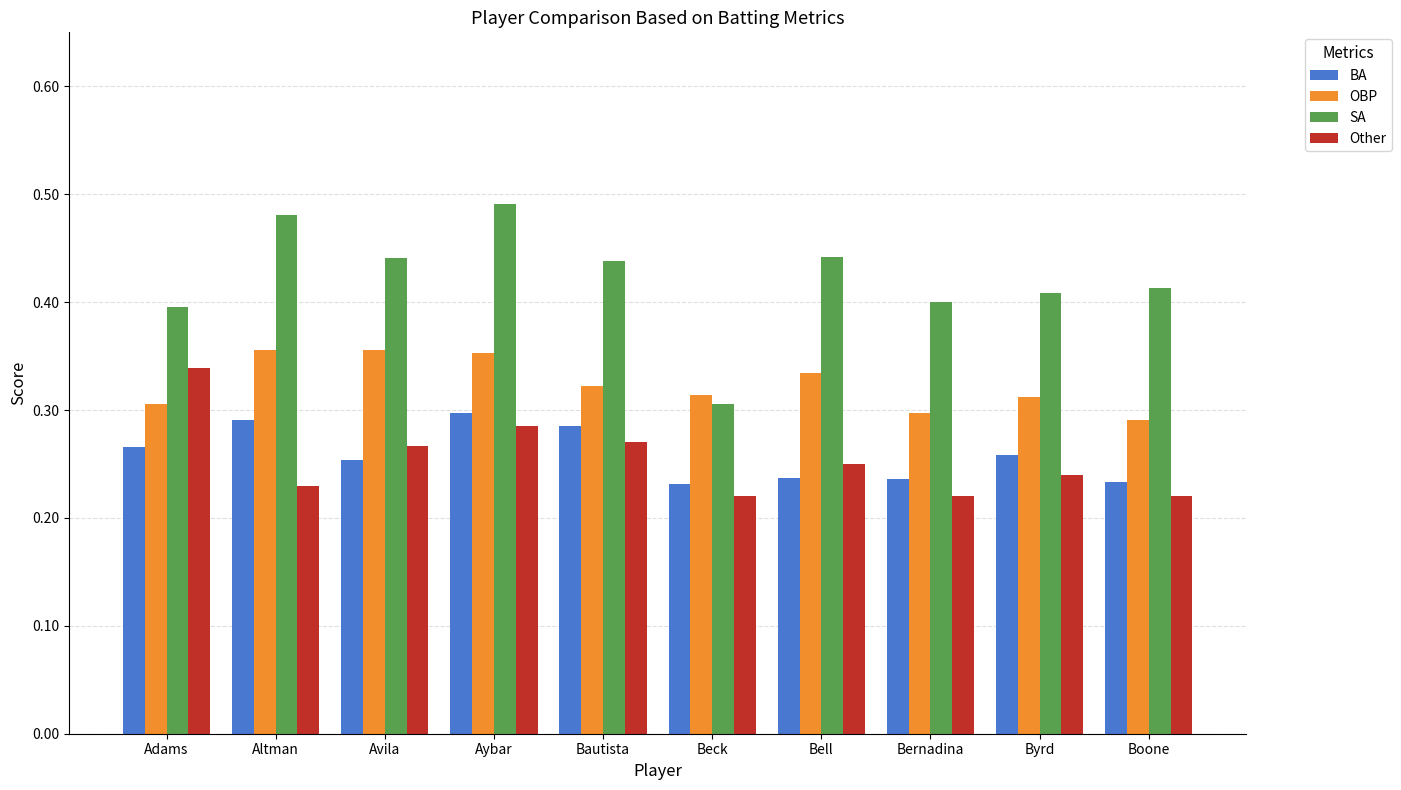

How many SA values are between 0 and 1?

10